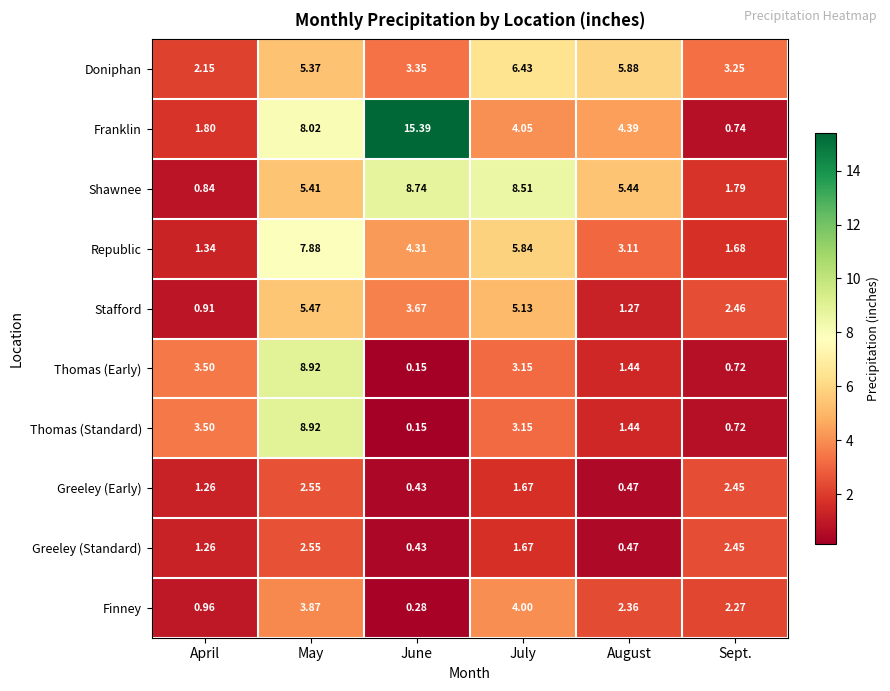

Which category has the lowest value across all series?

June